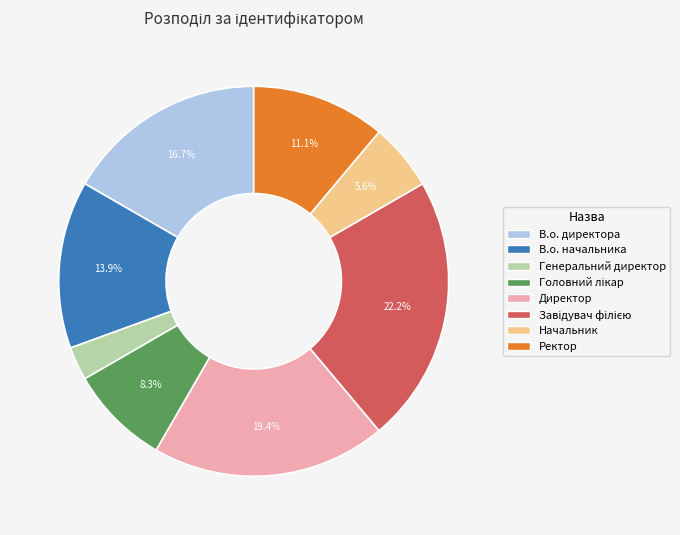

Count the number of slices in the pie.

8